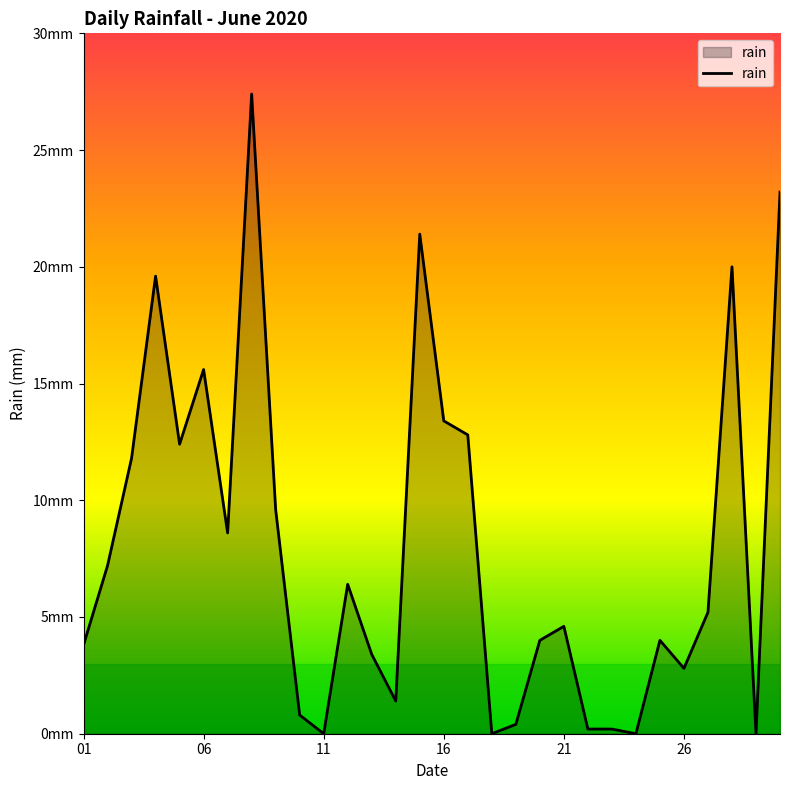

Is this an area chart (filled region under the line)?

Yes